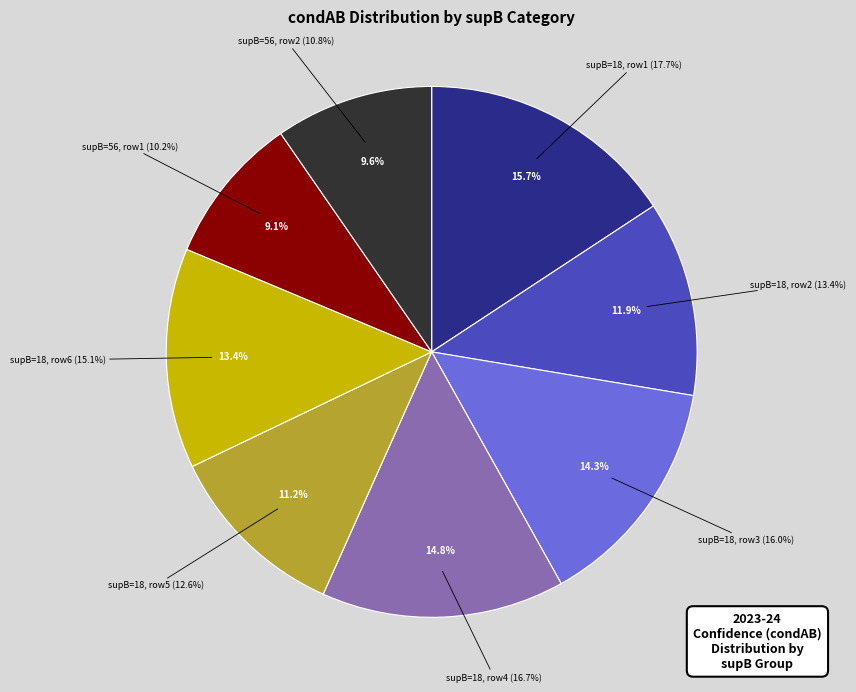

Does 18 represent more than half of the total?

No